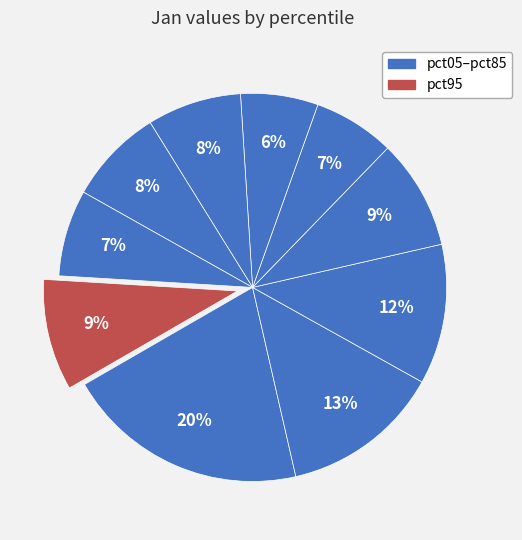

Is there any slice that represents more than half of the pie?

No